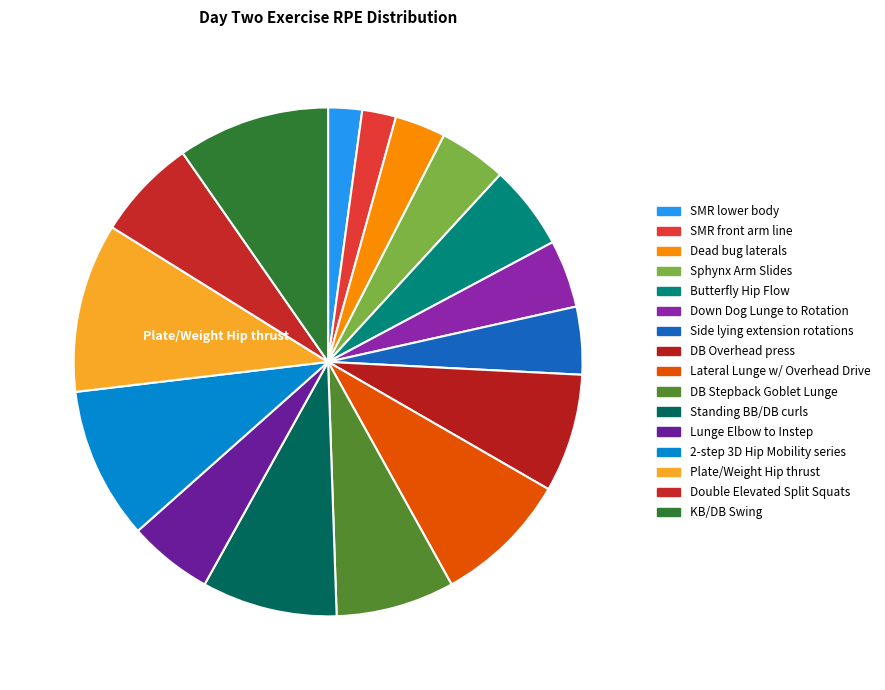

How many segments does this pie chart have?

16